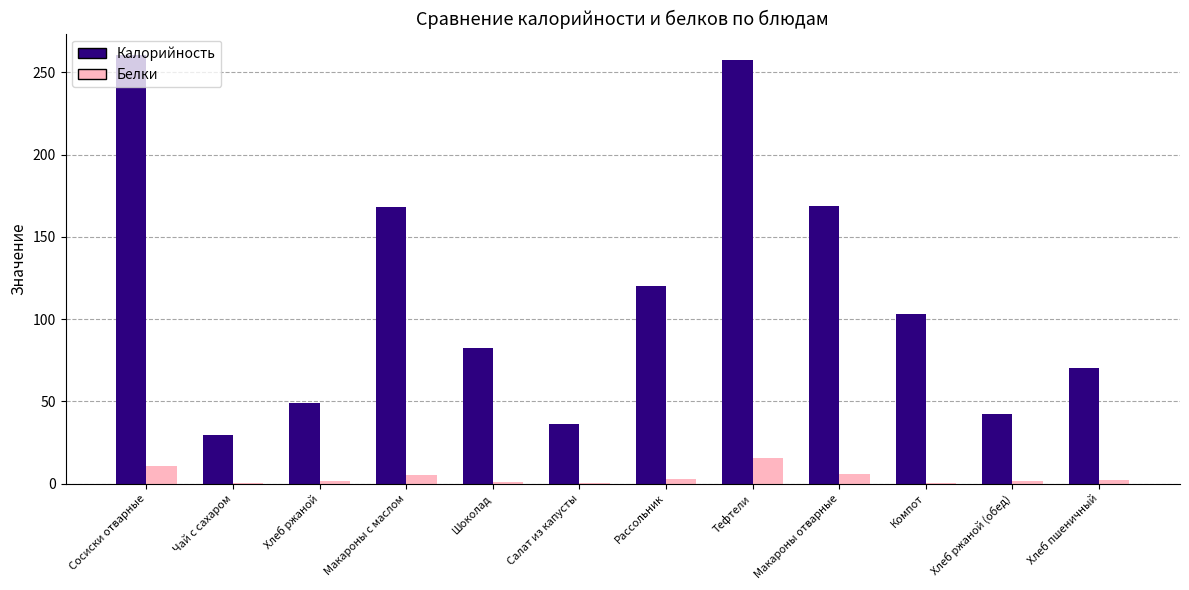

What is the maximum value for Калорийность?

260.5